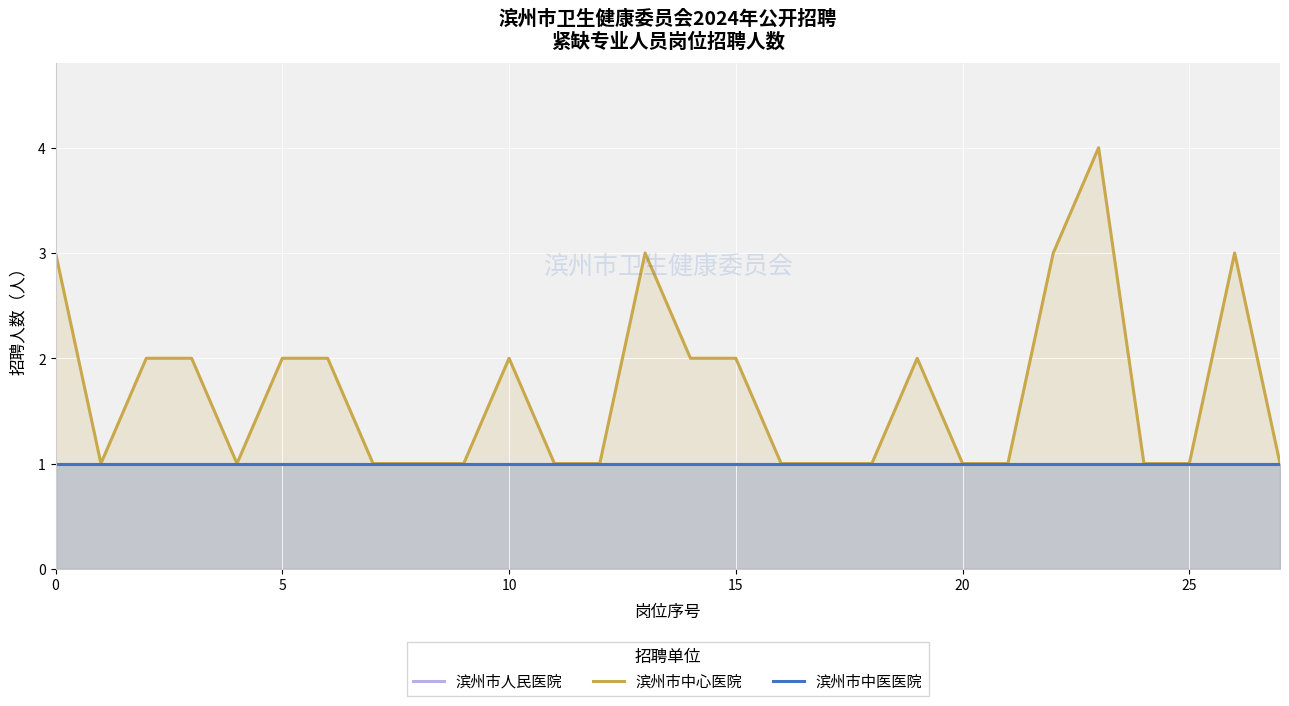

How many lines are shown in the chart?

3